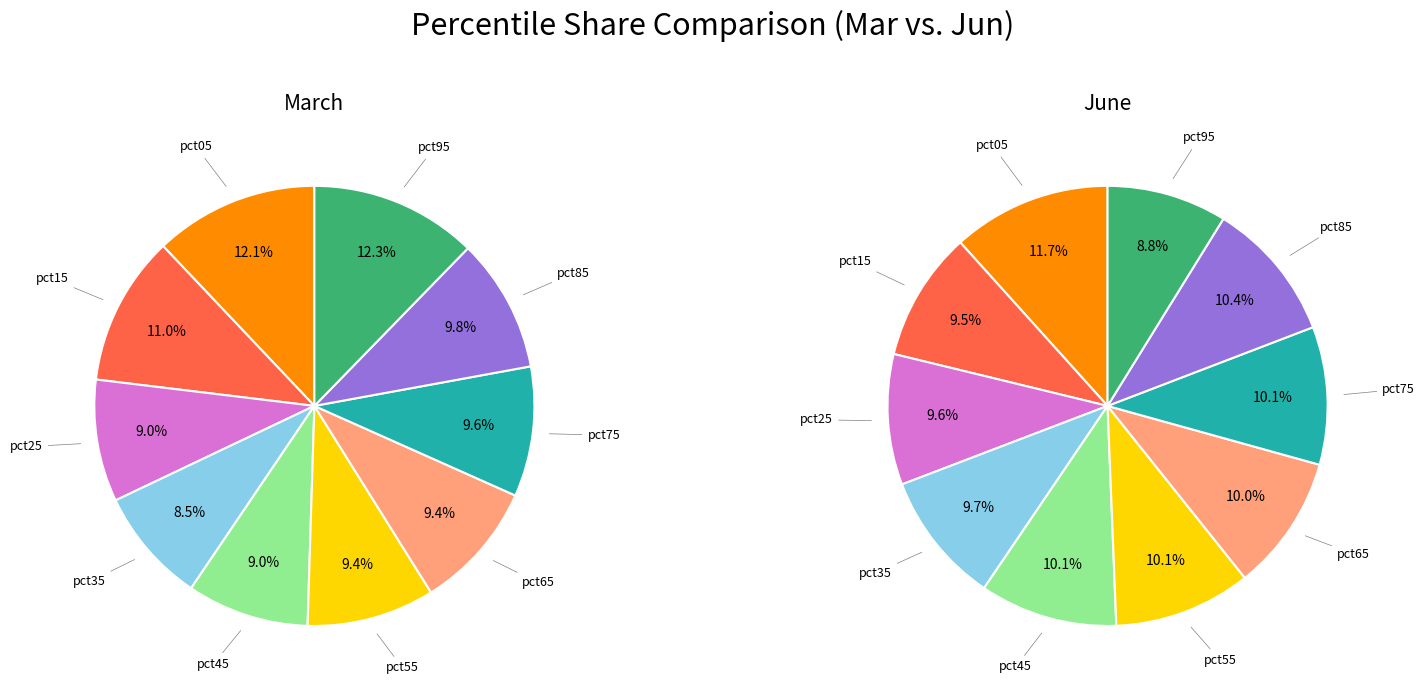

To the nearest percent, what is the average slice percentage?

10%